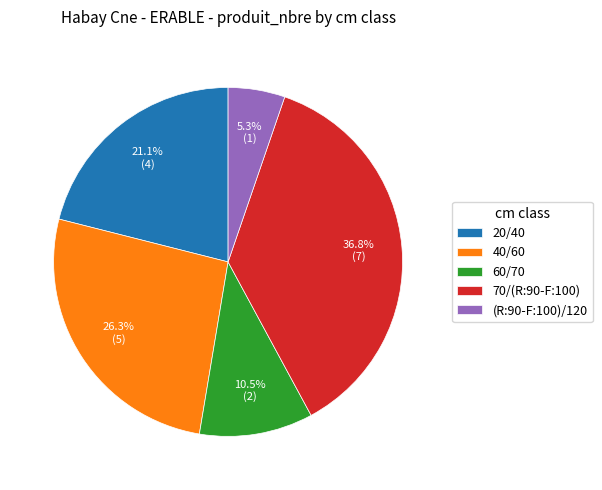

Is there a majority slice in this chart?

No